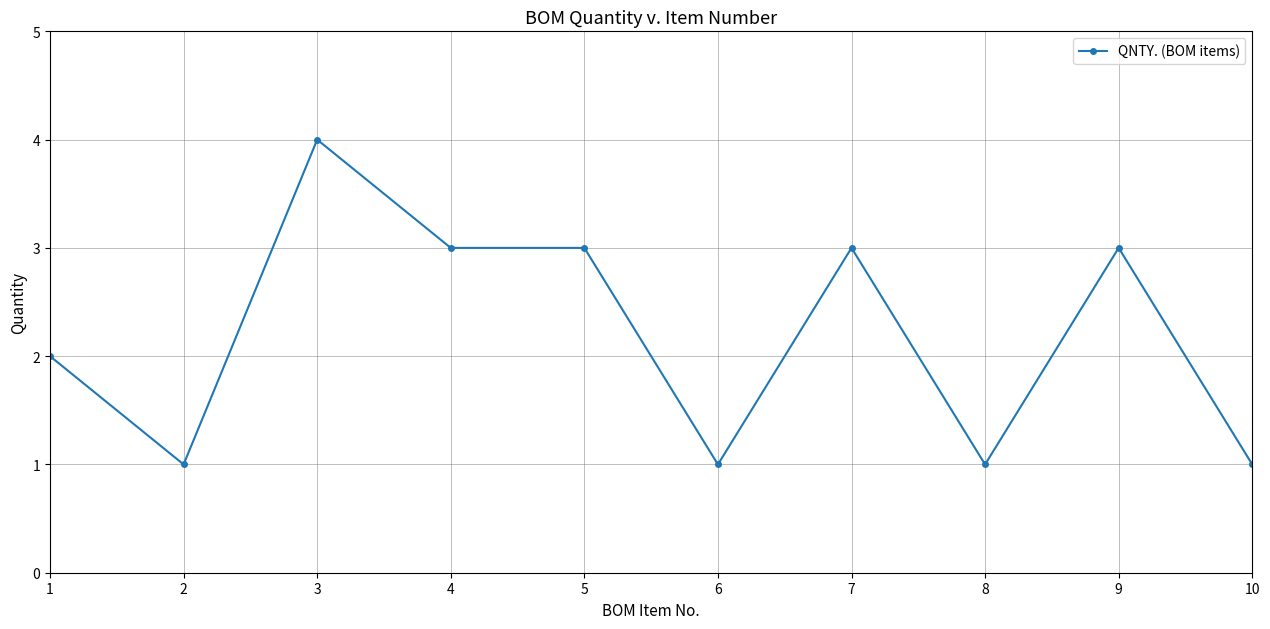

The value at 8 is 1. True or false?

True